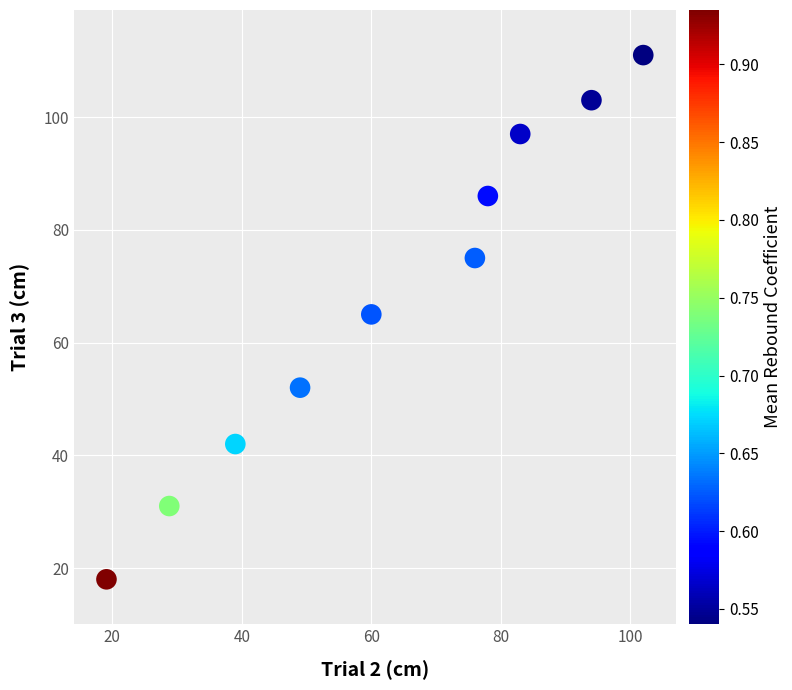

What is the average Y value?

68